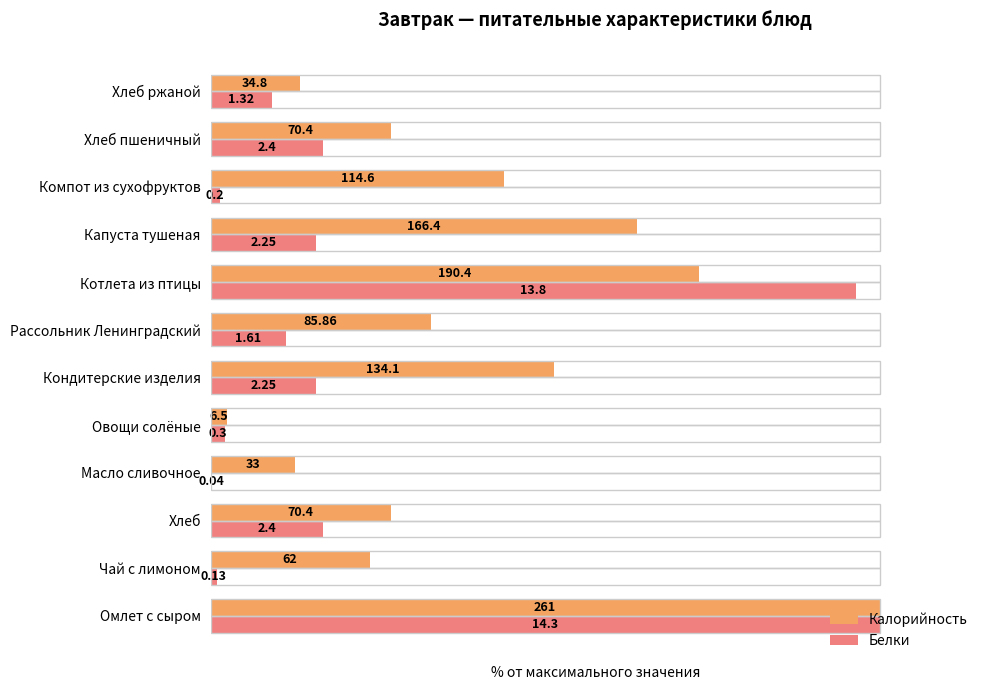

What are all the series names shown in the legend?

Калорийность, Белки